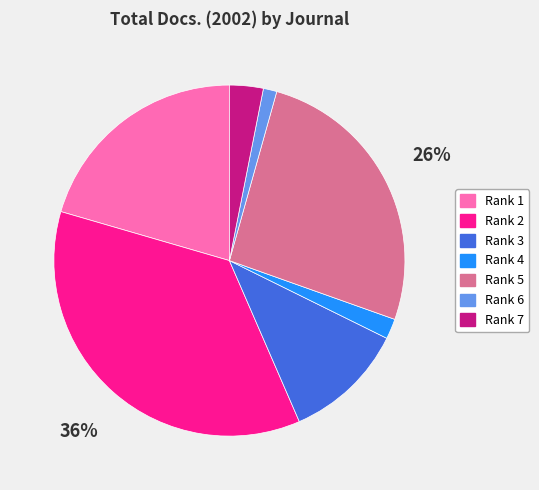

Is there a majority slice in this chart?

No